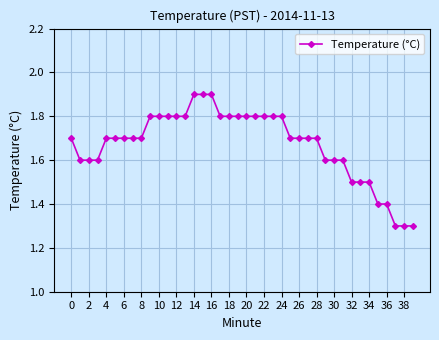

Does the chart display data point markers on the line(s)?

Yes